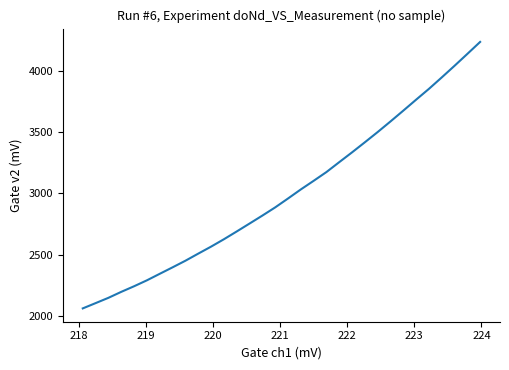

Reading left to right, transcribe all the data shown in this chart.

2059.2	2102.4	2145.8	2194.6	2240.4	2289.1	2342.4	2395.3	2449.3	2507.4	2564.7	2625.1	2688.7	2753.5	2818.7	2885.8	2958.5	3032.7	3103.2	3175.0	3256.1	3336.4	3418.8	3502.6	3589.3	3677.7	3767.4	3855.8	3949.4	4044.7	4141.9	4240.1